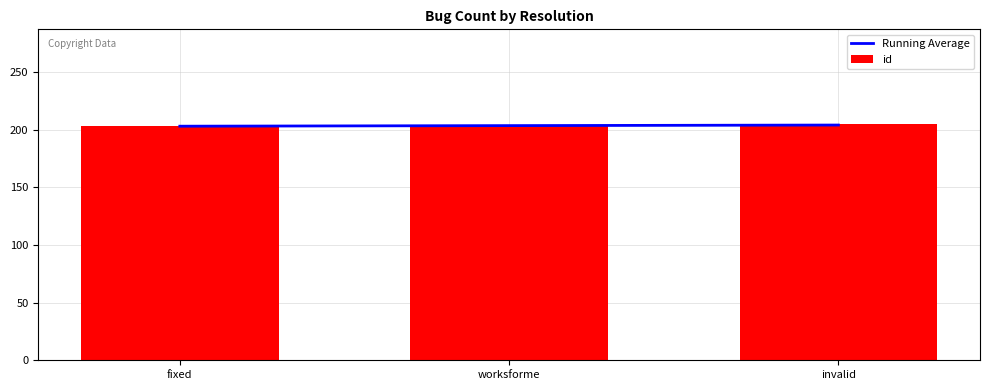

What is the minimum value for id?

203